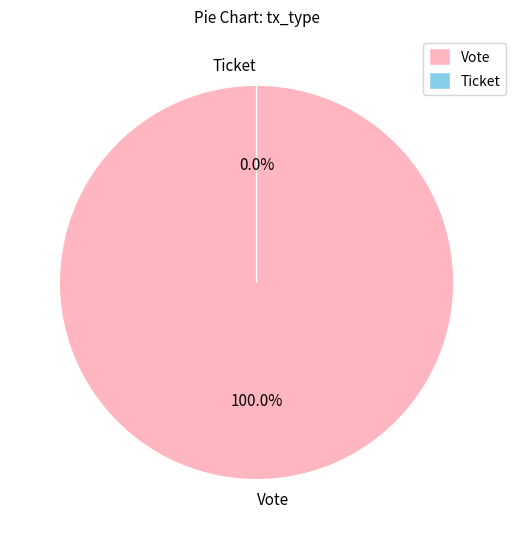

Which category has the smallest portion of the pie?

Ticket